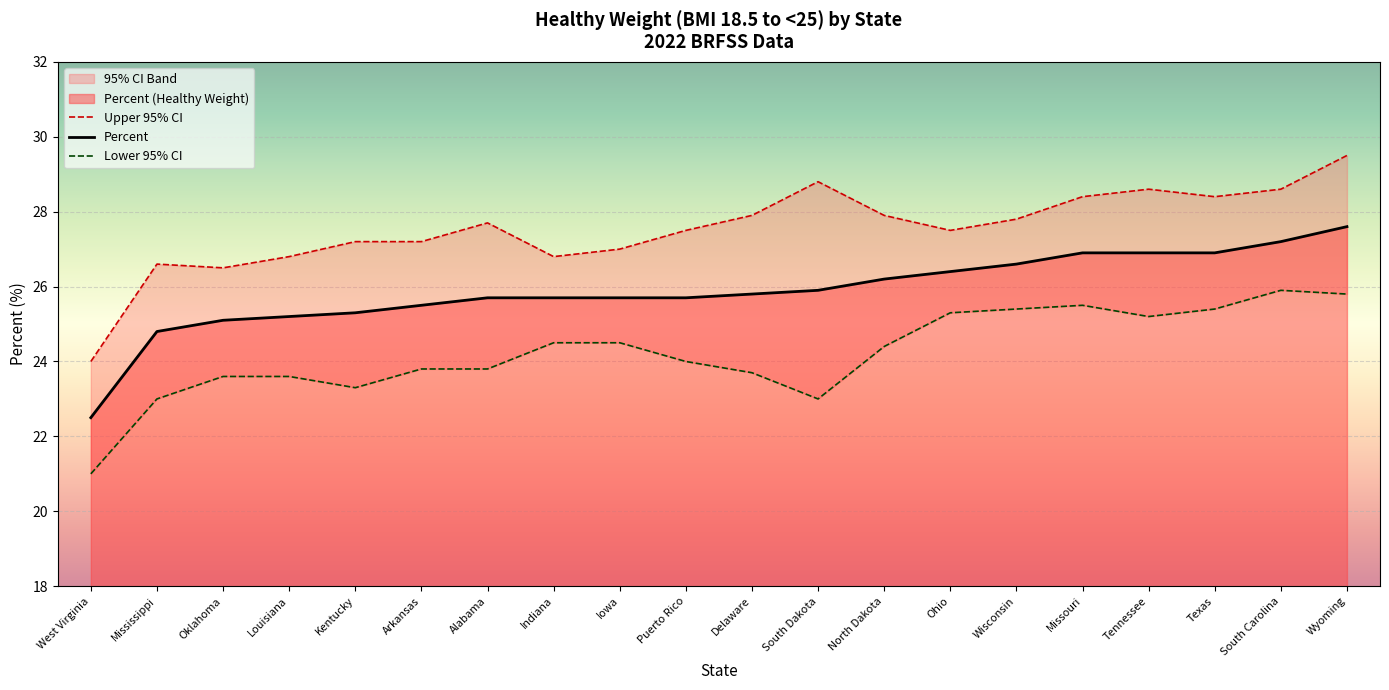

At which label is Upper 95% CI closest to 26?

Oklahoma